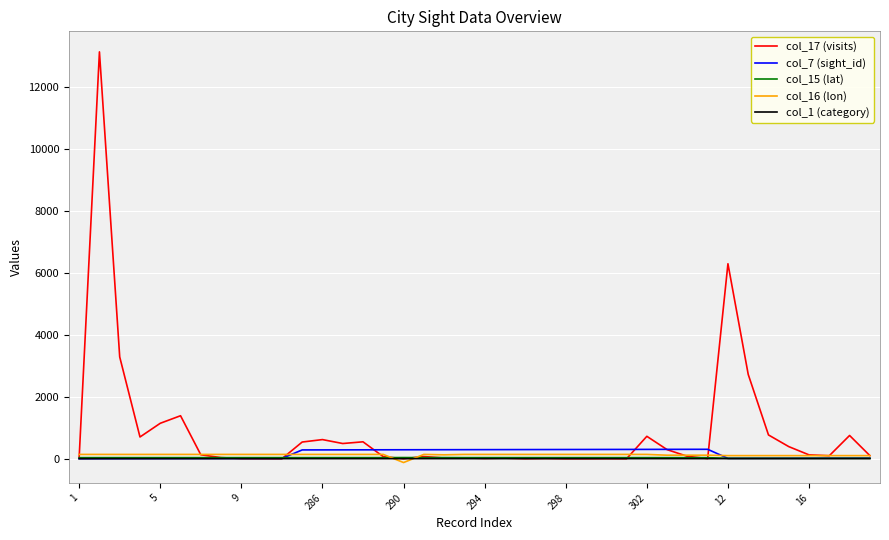

True or false: col_17 (visits) and col_7 (sight_id) intersect in this chart.

True